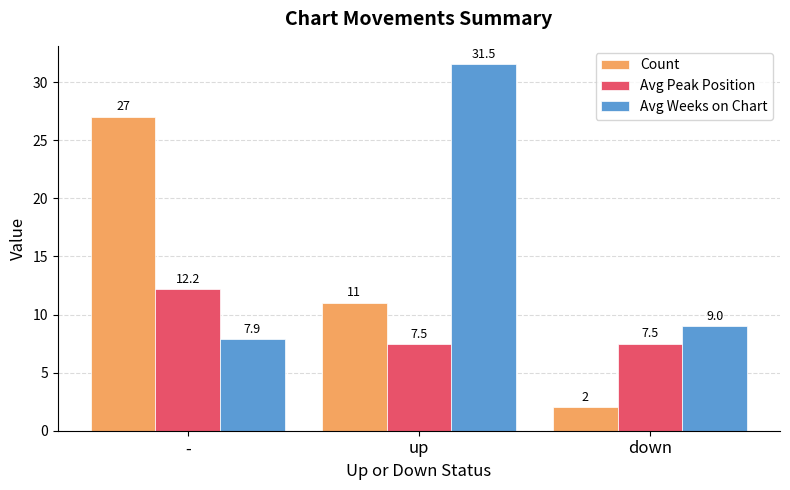

What is the label of the 3rd bar from the left?

down